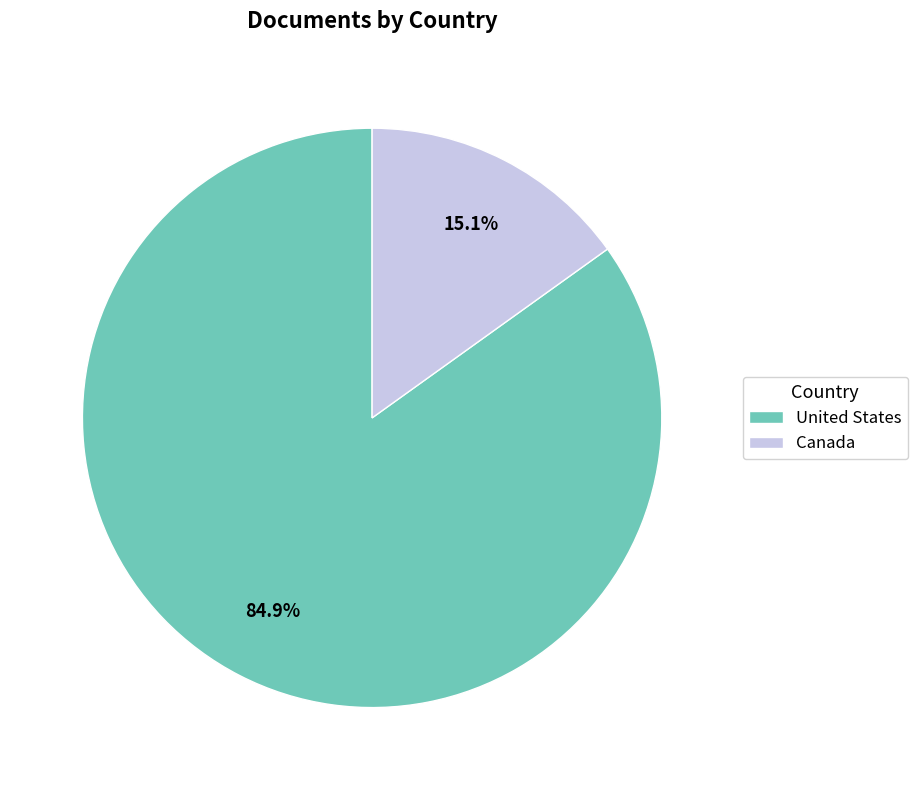

Does any single category account for the majority?

Yes